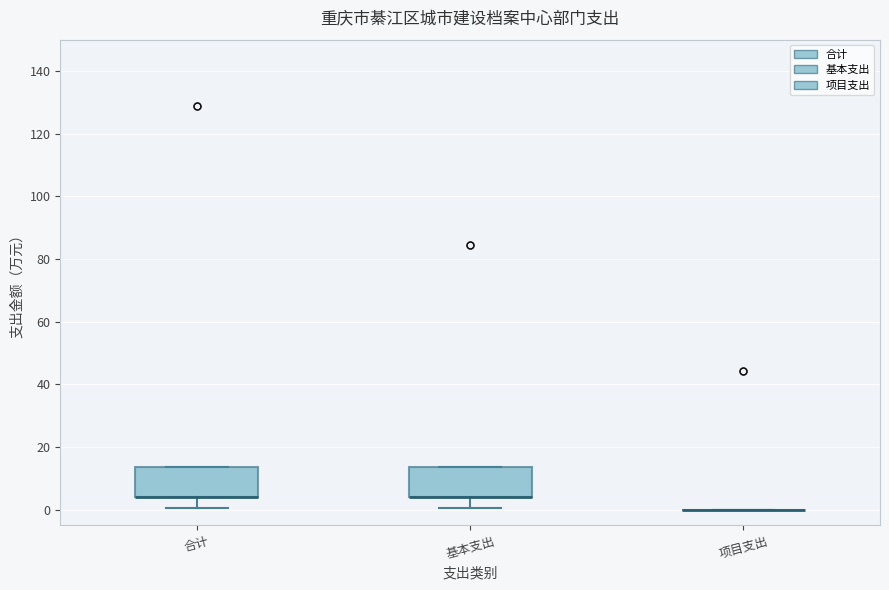

Reading left to right, read every box against the y-axis: the position of its median line, the range the box covers, and the ends of its whiskers. The values are not printed on the chart, so give them approximately, as read against the axis.

合计: median 4 (drawn on the box's lower edge), box 4 to 14, whiskers 0 to 14
基本支出: median 4 (drawn on the box's lower edge), box 4 to 14, whiskers 0 to 14
项目支出: box collapsed to a line at 0, whiskers 0 to 0